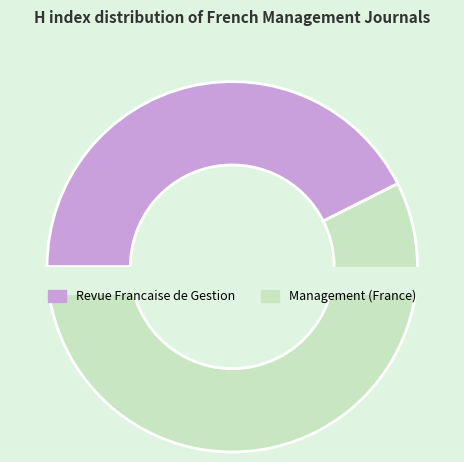

What is the total percentage of Management (France) and Revue Francaise de Gestion?

100.0%